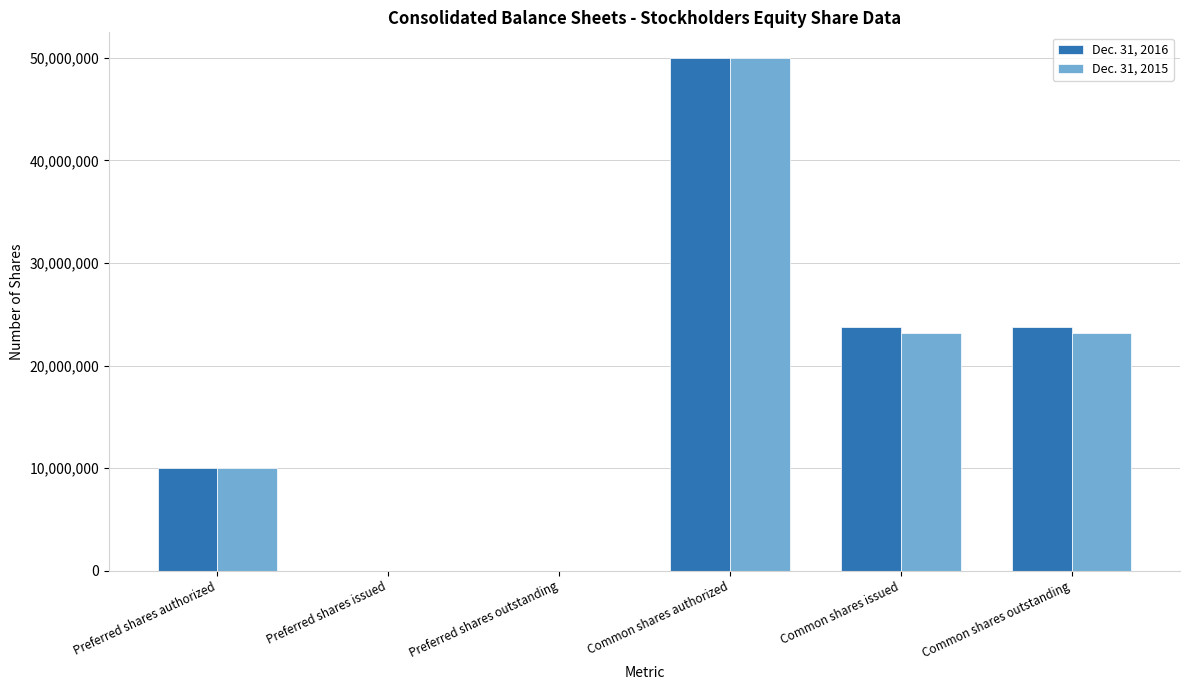

The value of Dec. 31, 2015 at Preferred shares outstanding is 0. True or false?

True